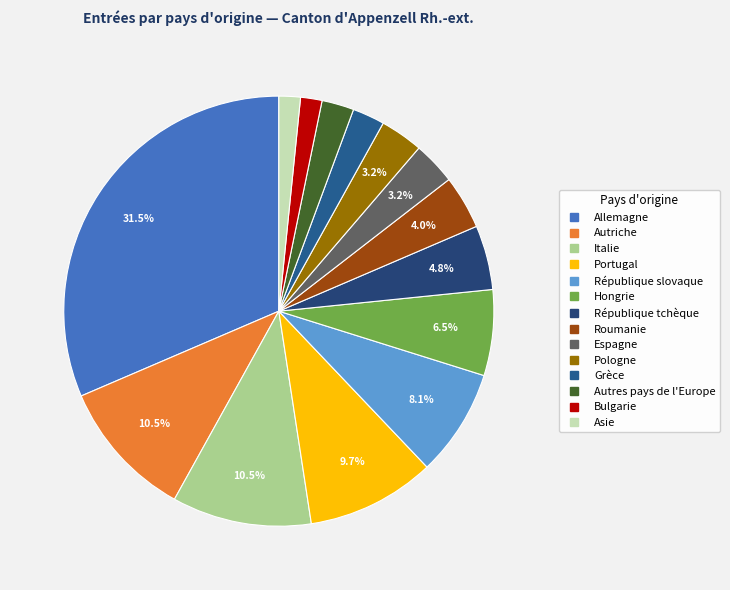

Count the number of slices in the pie.

14